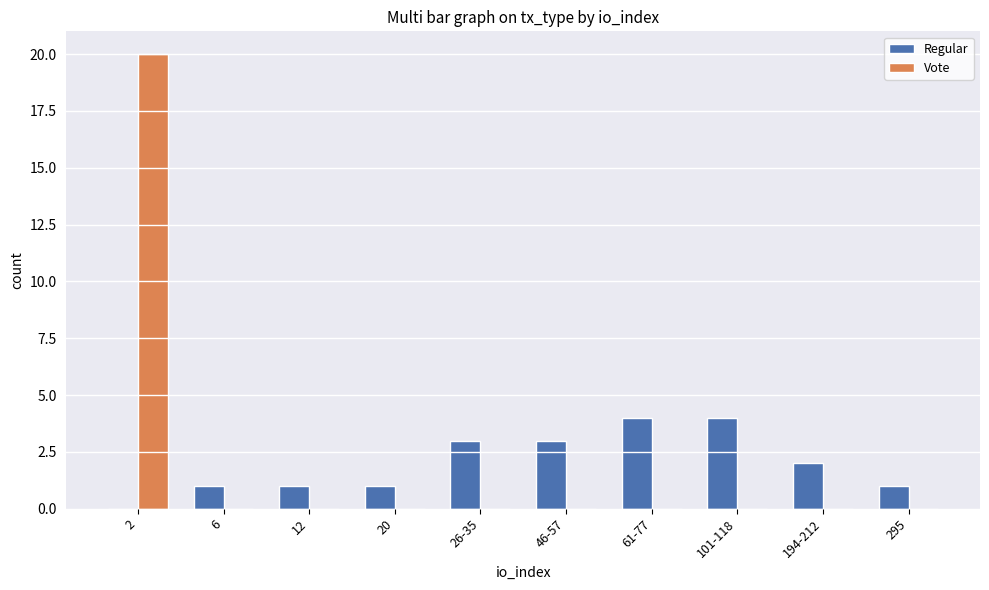

Is it true that Regular equals 1 at 20?

True